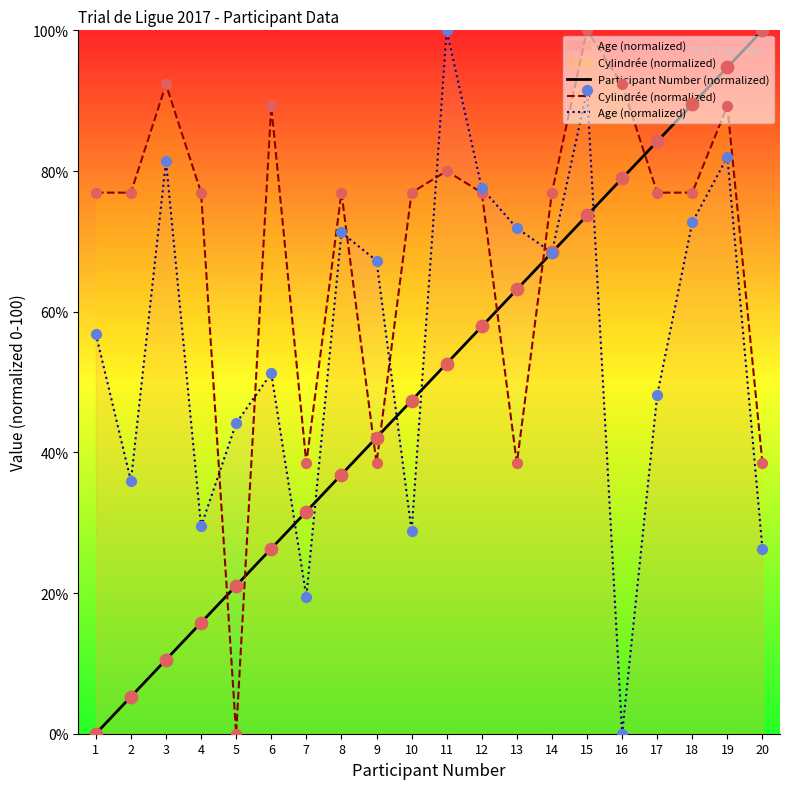

Which series has the widest spread of Y values?

Participant Number (normalized)